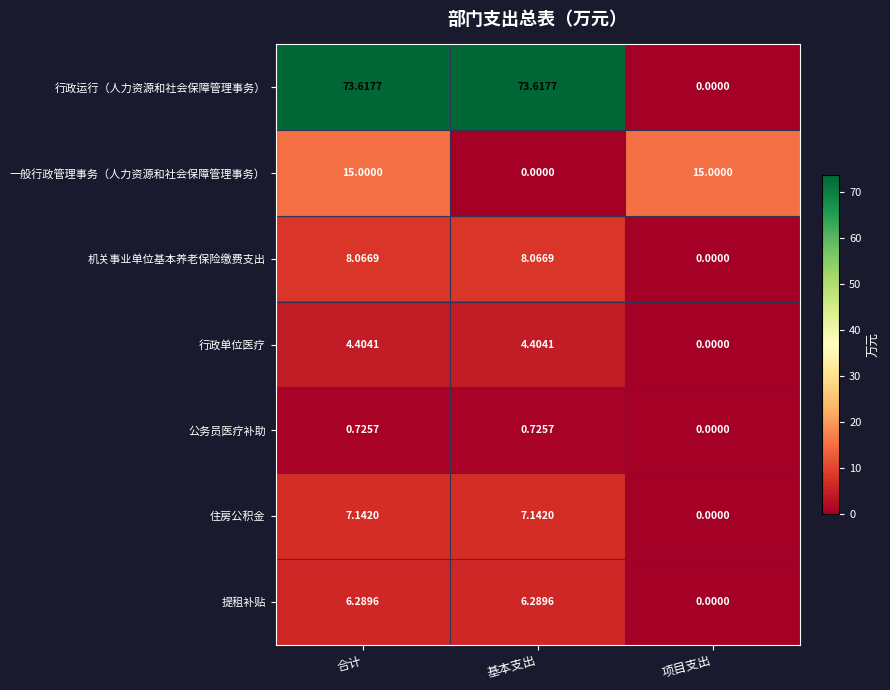

Which series has the widest spread of values?

行政运行（人力资源和社会保障管理事务）